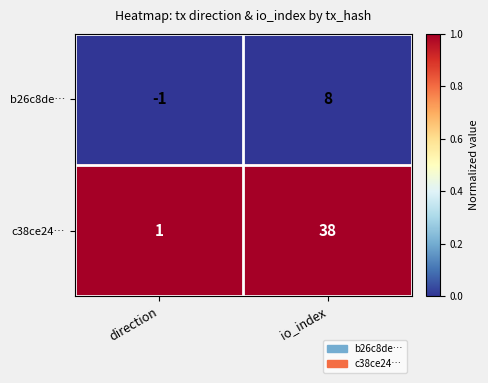

Which series changed the most between direction and io_index?

c38ce24…